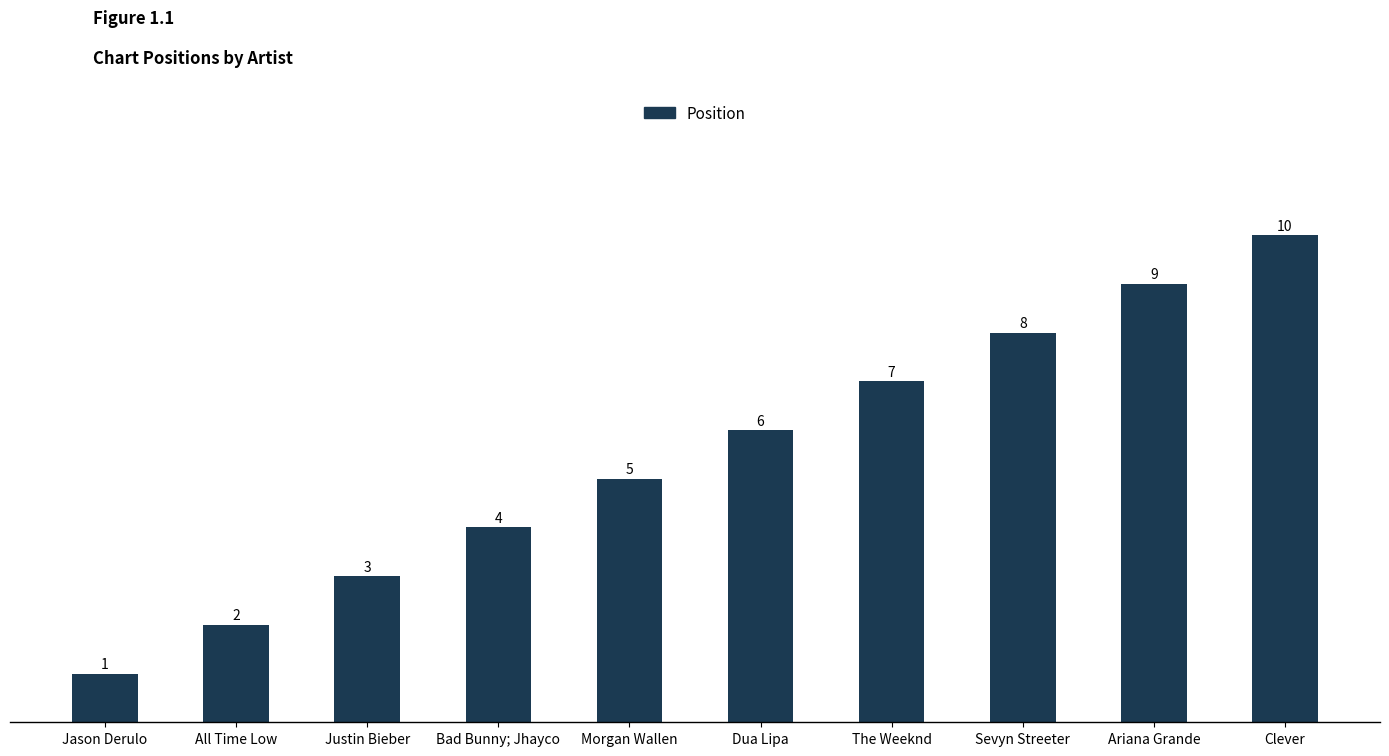

Count the values in the range 3 to 8.

6